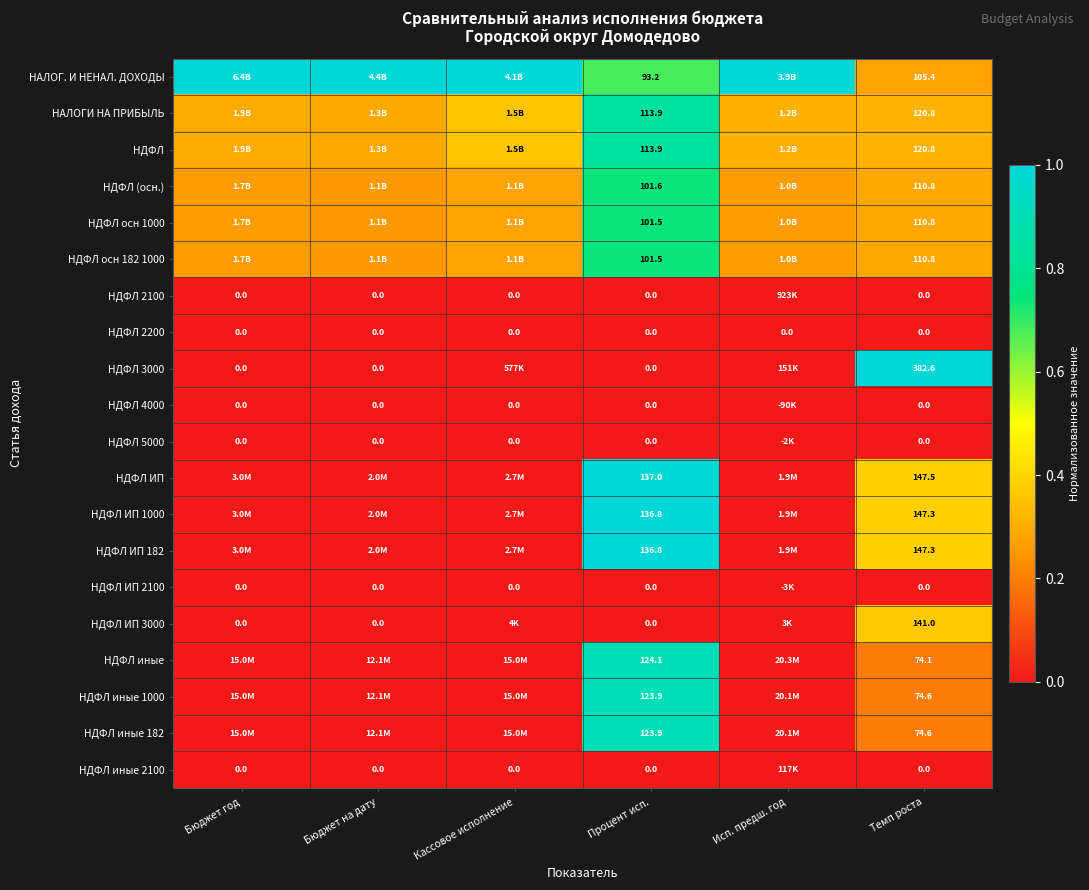

The НАЛОГИ НА ПРИБЫЛЬ series shows 0.3 at Бюджет на дату. True or false?

True